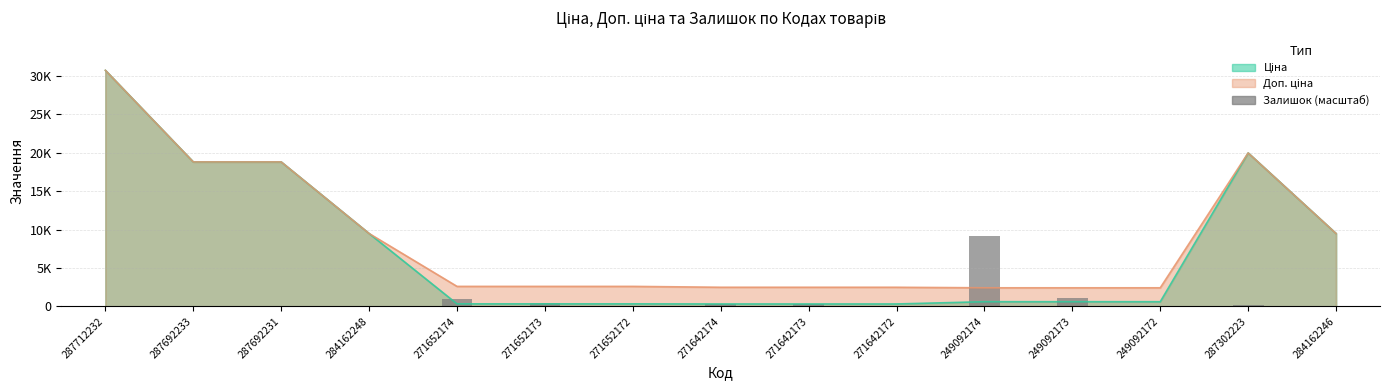

The value of Доп. ціна at 287692233 is 10722.8. True or false?

False